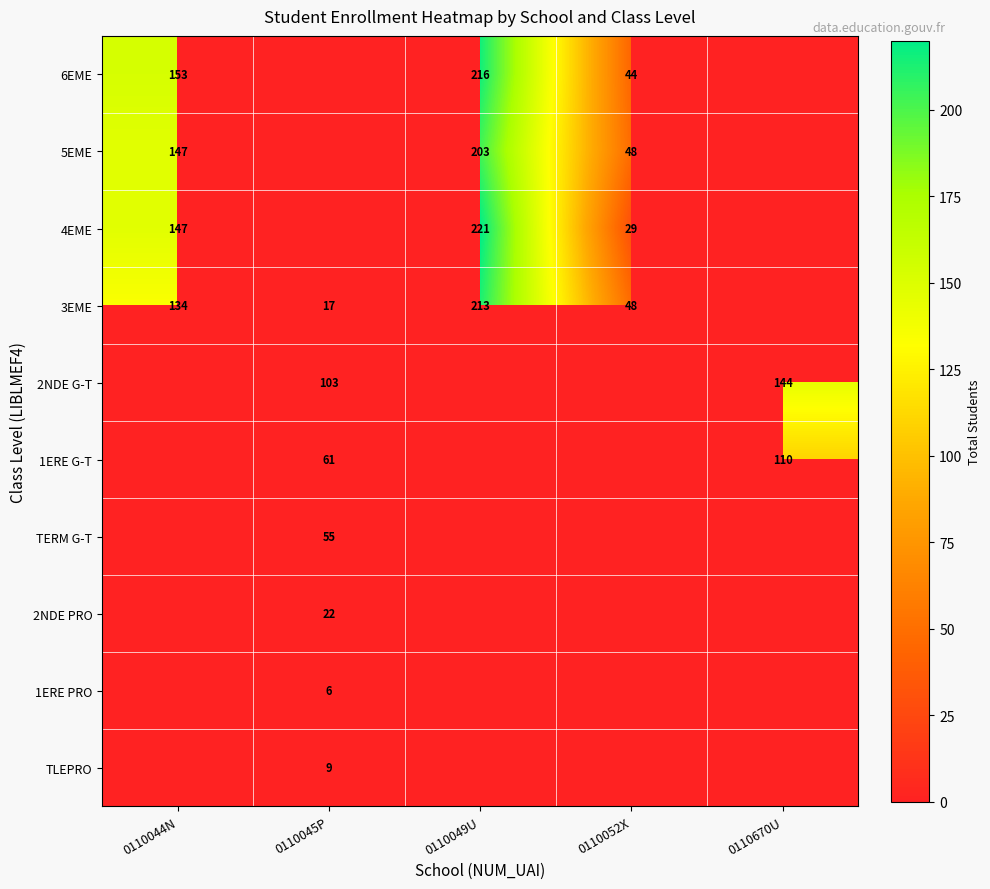

How many distinct data groups are displayed?

10